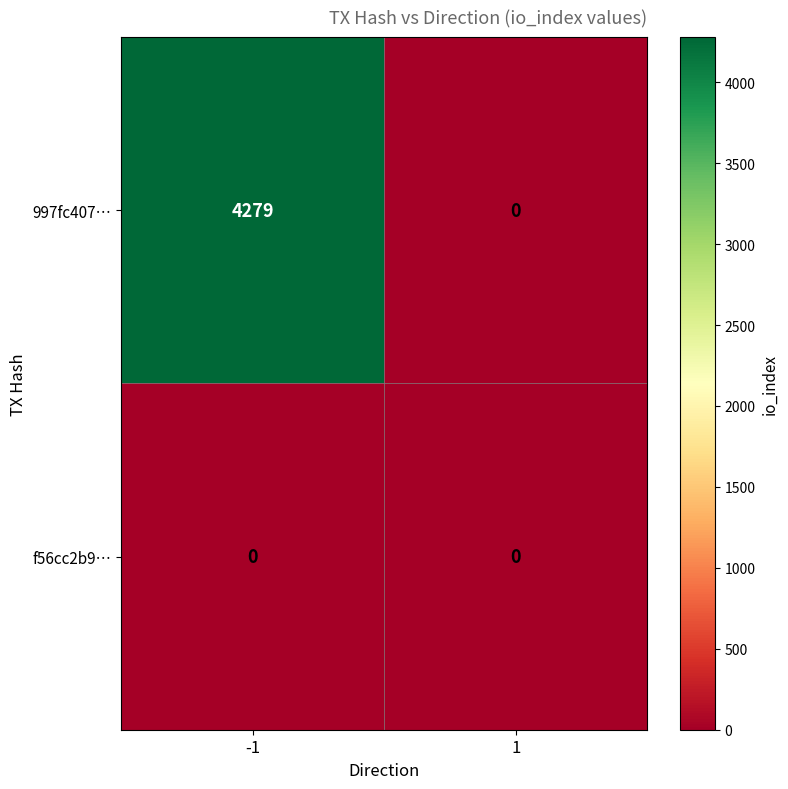

Rank the series by their maximum value, from lowest to highest.

f56cc2b9…, 997fc407…